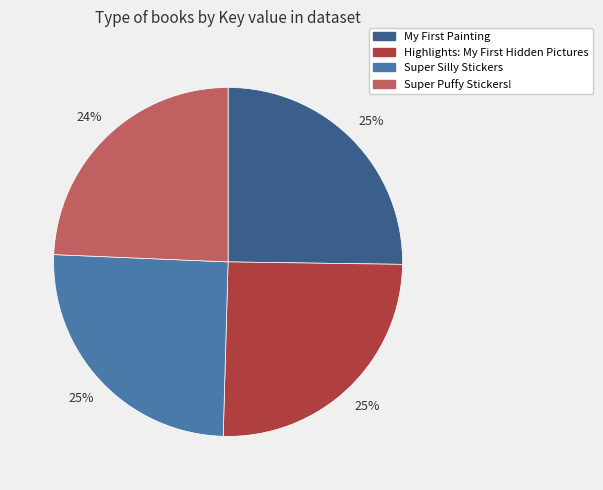

Count the number of slices in the pie.

4